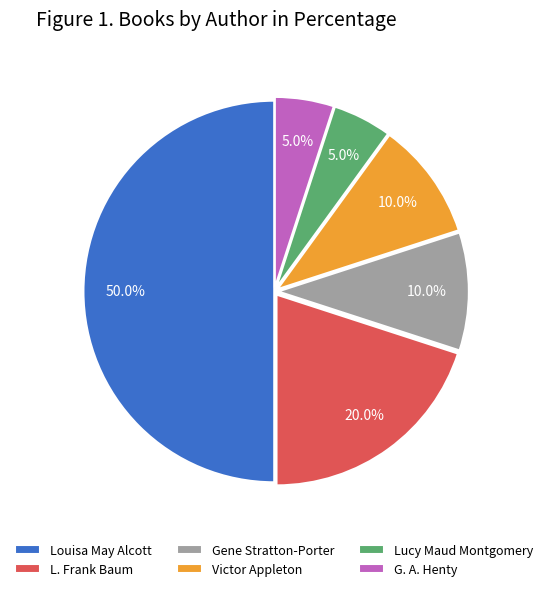

What is the largest slice in the pie chart?

Louisa May Alcott